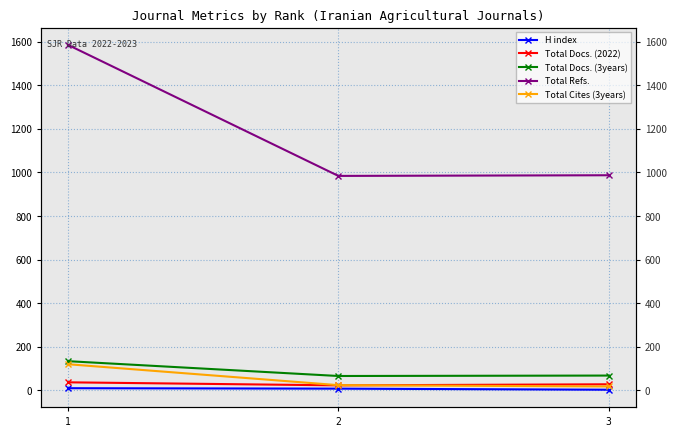

What are all the series names shown in the legend?

H index, Total Docs. (2022), Total Docs. (3years), Total Refs., Total Cites (3years)